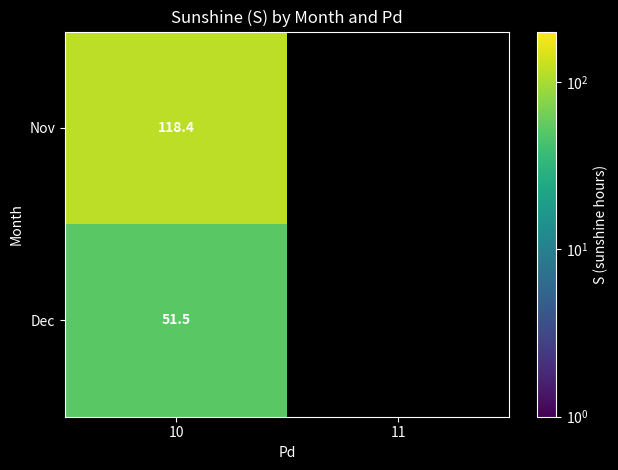

At 10, list the series in order from largest to smallest.

Nov, Dec